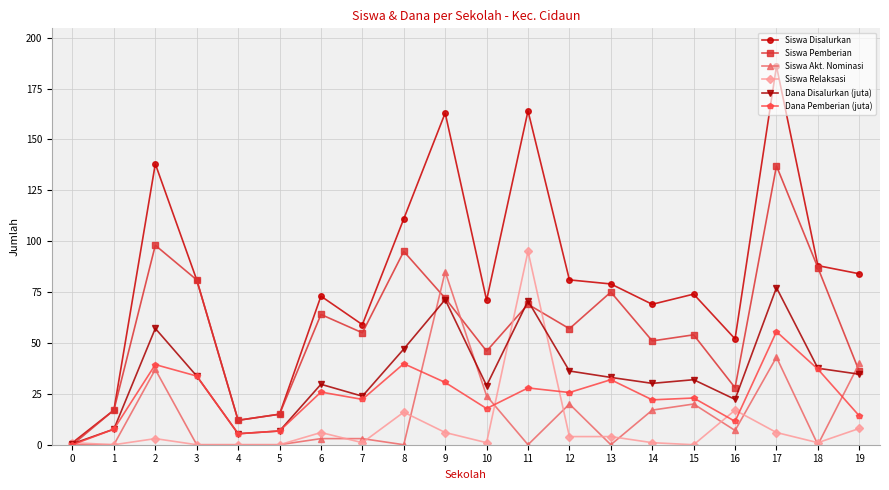

At which category is the sum across all series the highest?

17